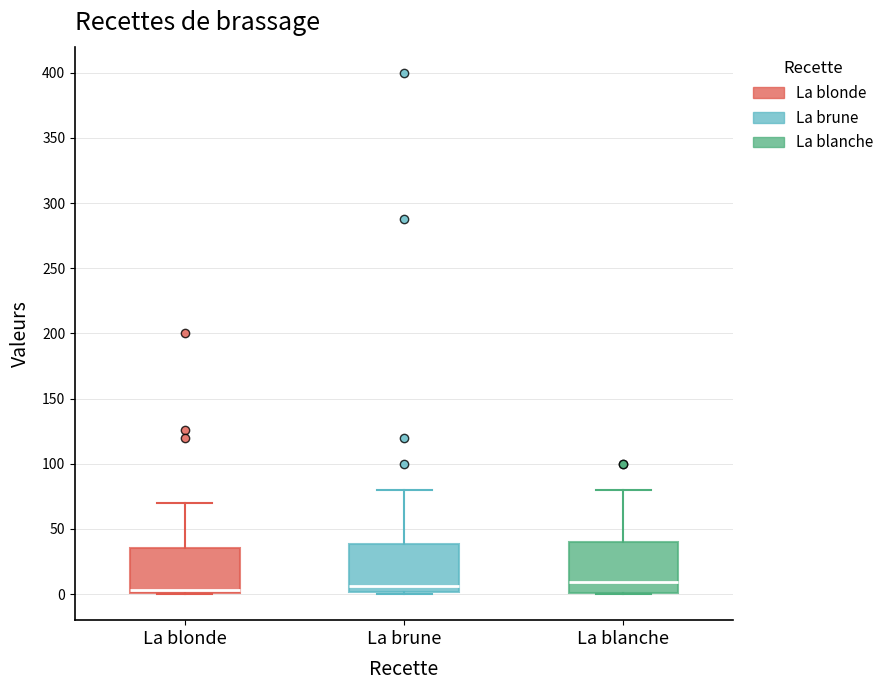

Where does the median line of the box for La blonde sit on the y-axis? The values are not printed on the chart, so give them approximately, as read against the axis.

5